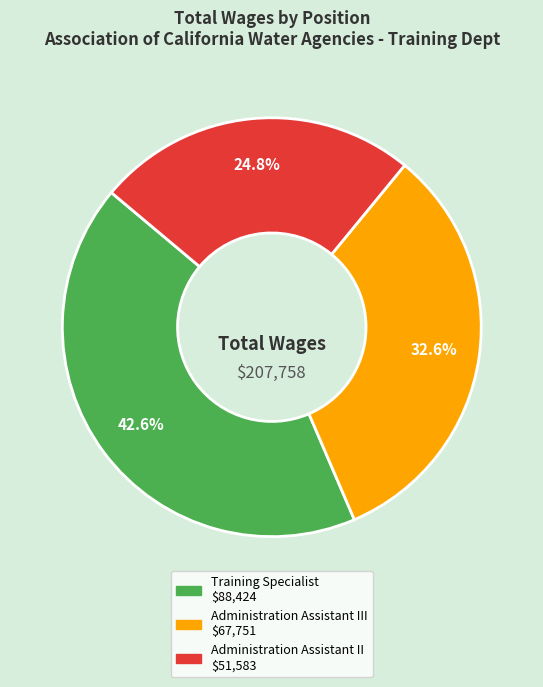

Count the number of slices in the pie.

3